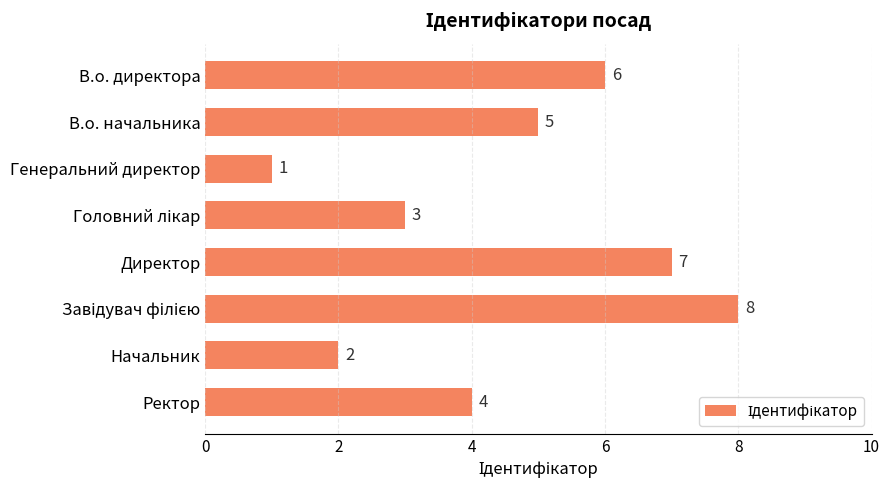

True or false: the data shows 4 at Ректор.

True